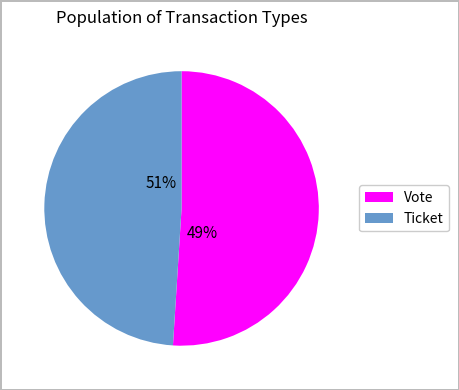

How many segments does this pie chart have?

2